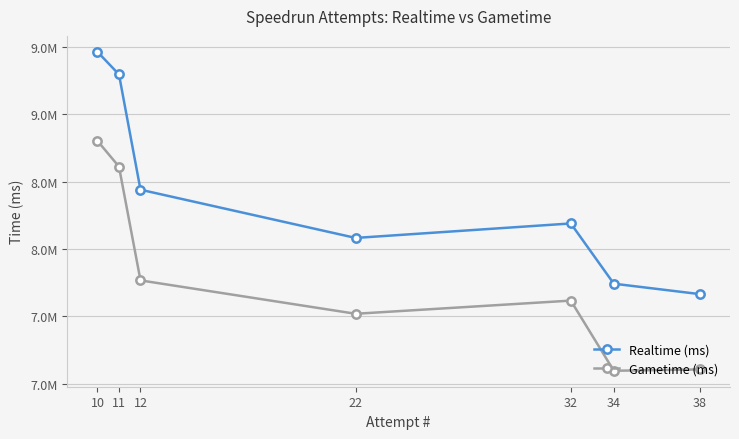

What is the smallest value displayed?

7096883